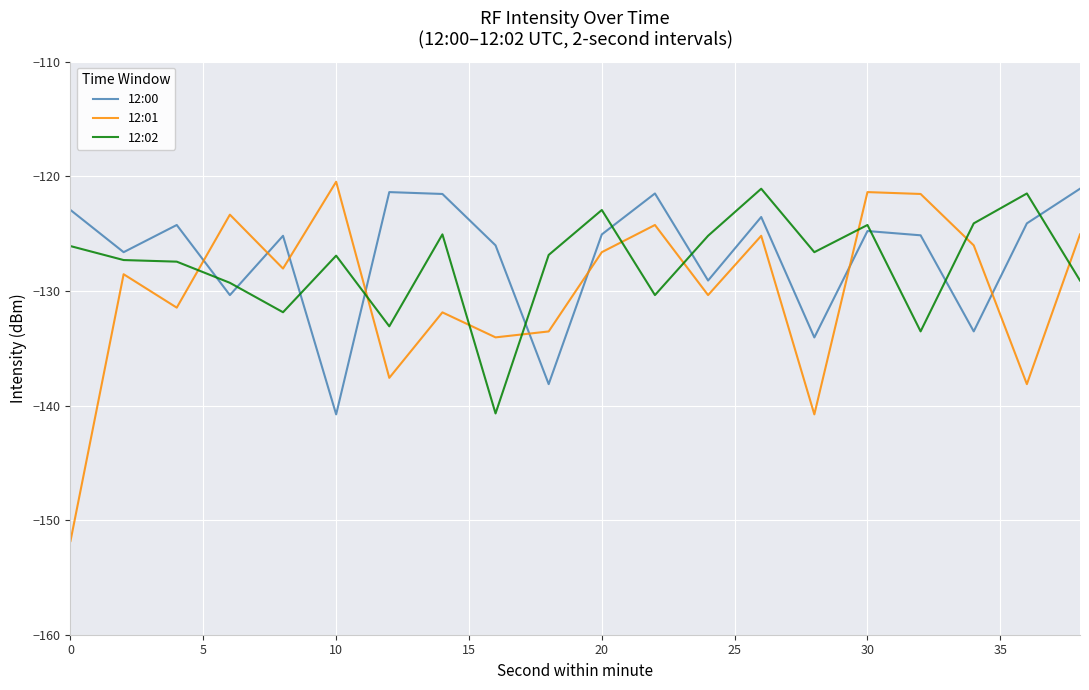

After their last crossing, which series has the higher values: 12:00 or 12:02?

12:00